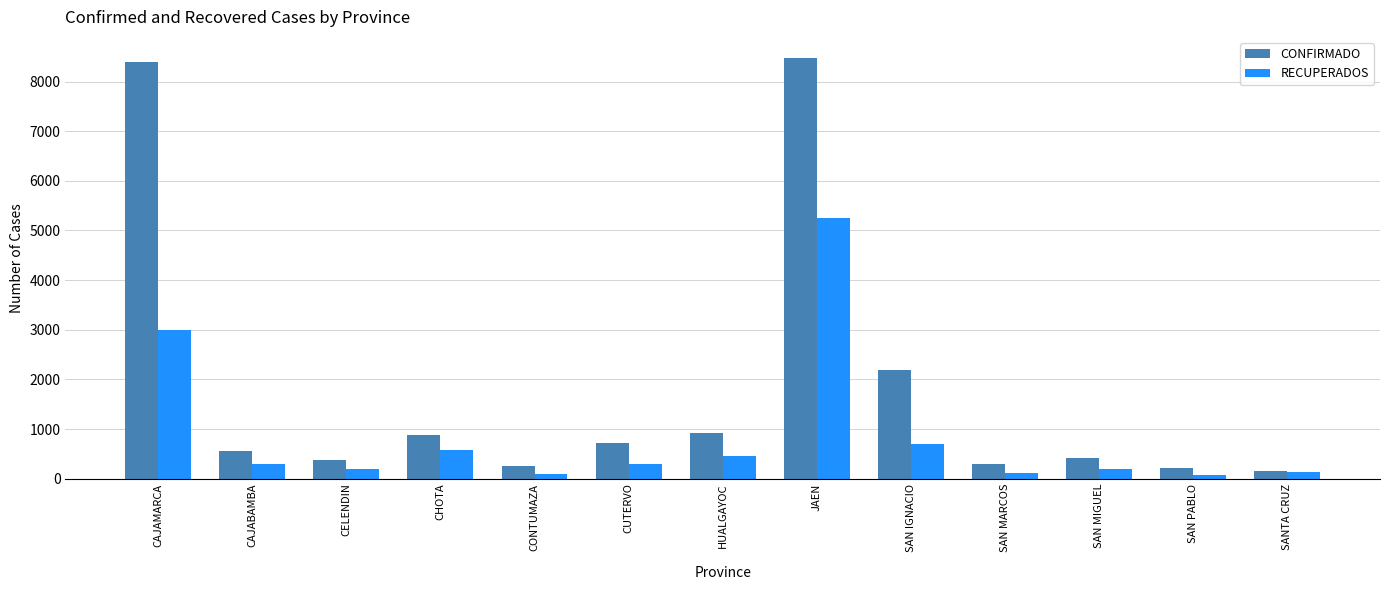

Are the bars grouped side by side (vs. stacked)?

Yes